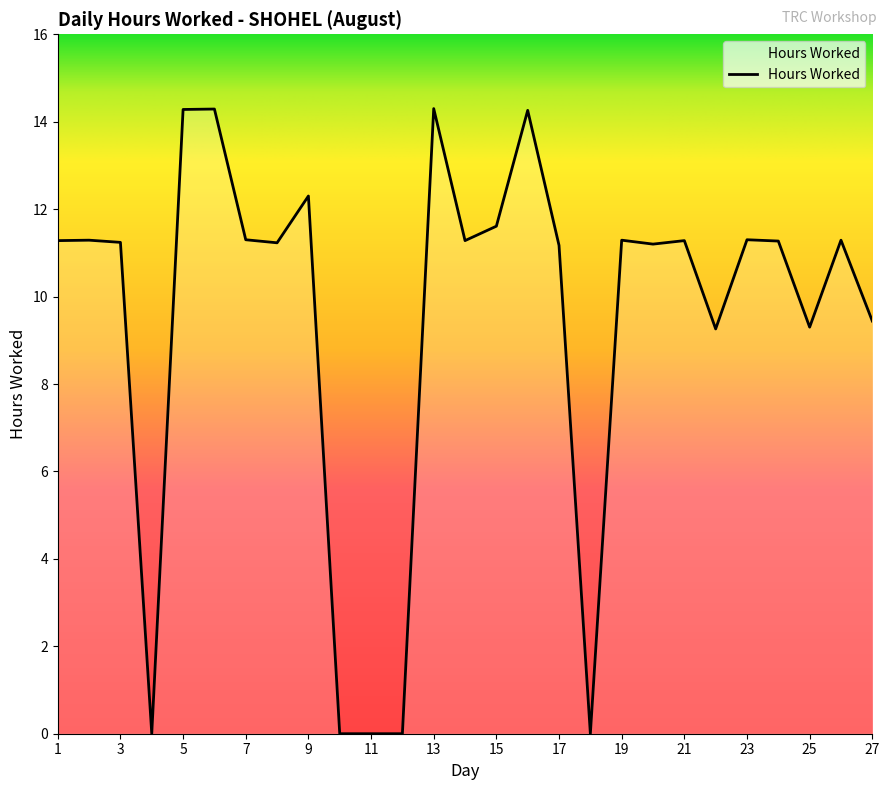

What is the maximum value shown in the chart?

14.3